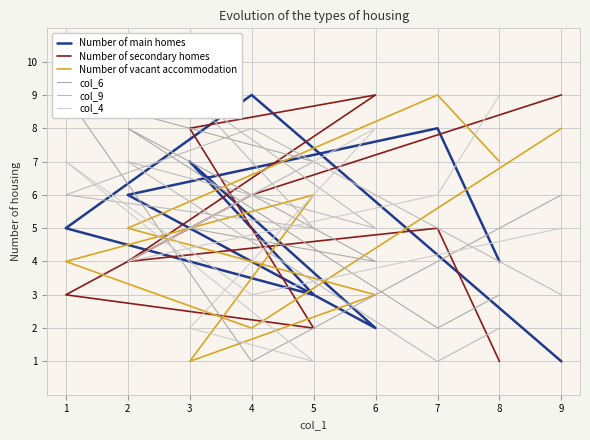

At which category does col_4 reach its first local valley?

4